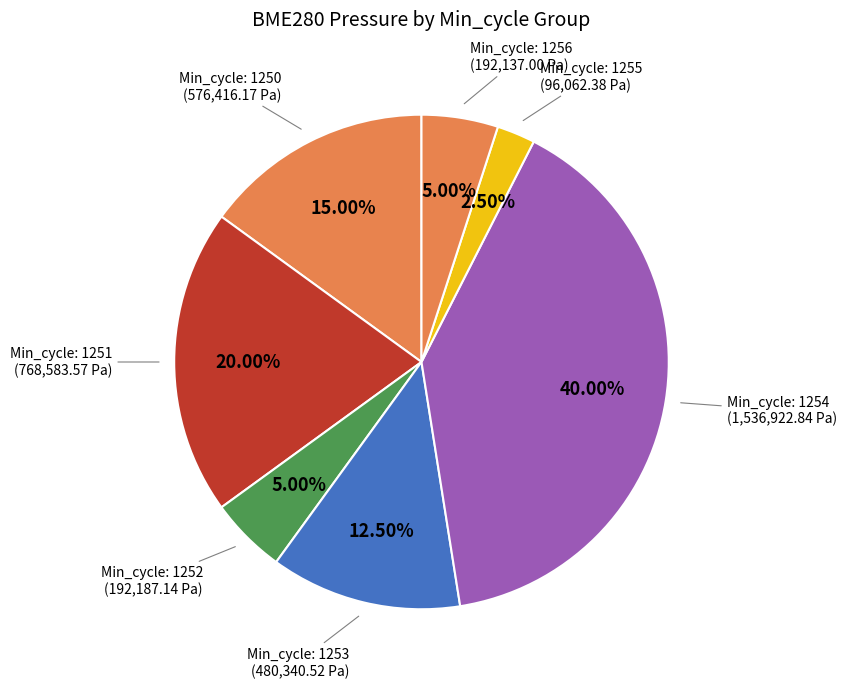

How many slices are in this pie chart?

7